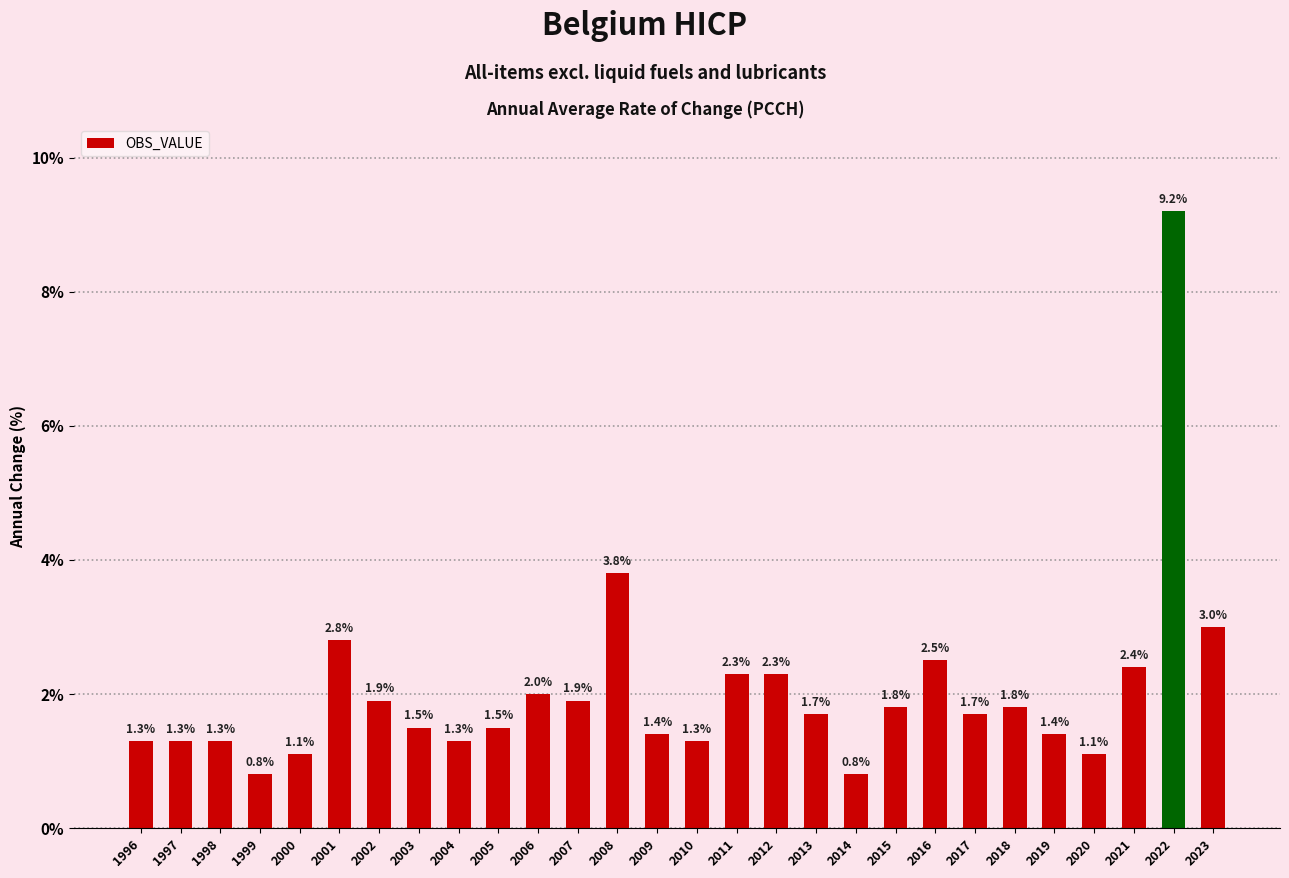

How many values are below 1?

2